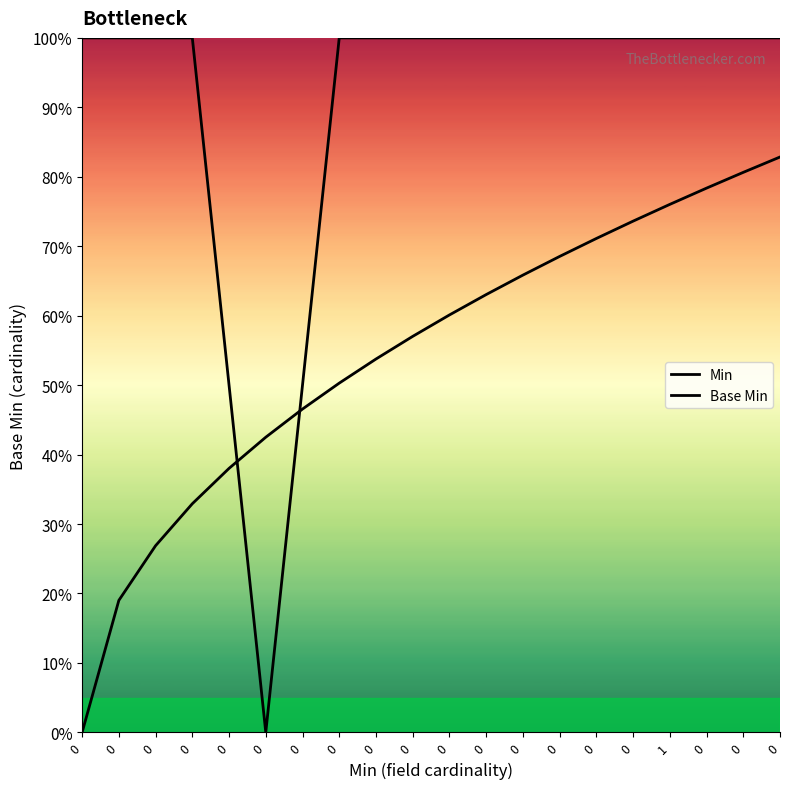

At 0, list the series in order from largest to smallest.

Min, Base Min